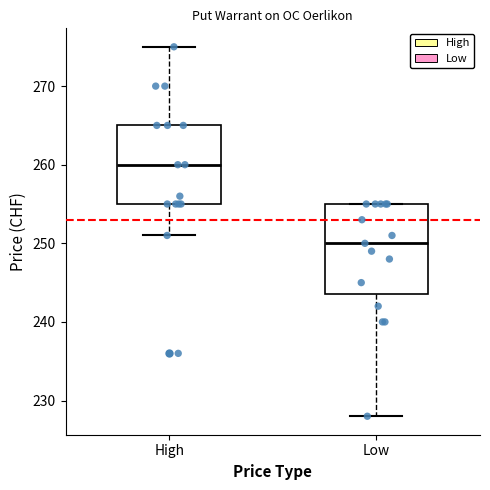

Where is the lower edge of the box for Low on the y-axis? The values are not printed on the chart, so give them approximately, as read against the axis.

244